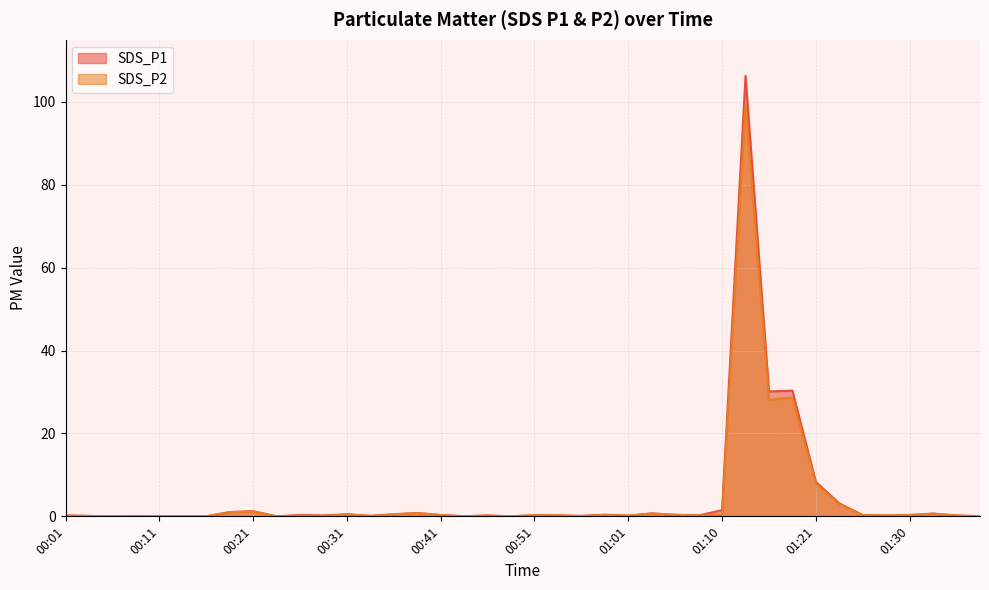

At which category is the sum across all series the highest?

01:13